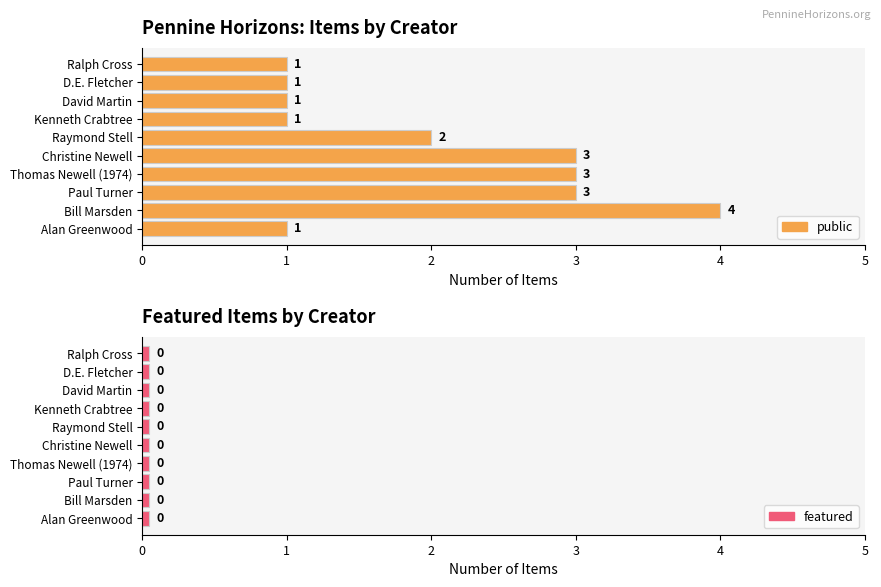

What is the sum of the public values at Paul Turner and Bill Marsden?

7.0